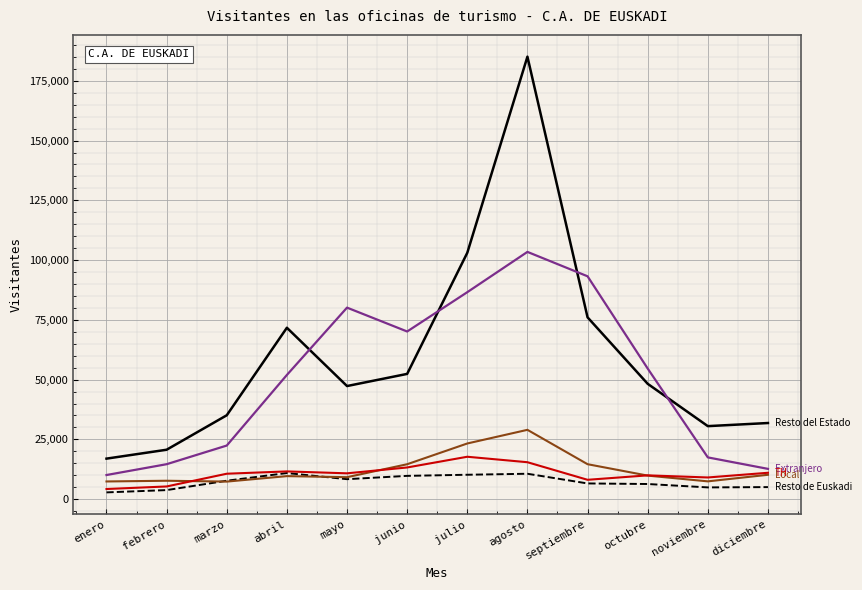

What is the total value across all series at octubre?

128961